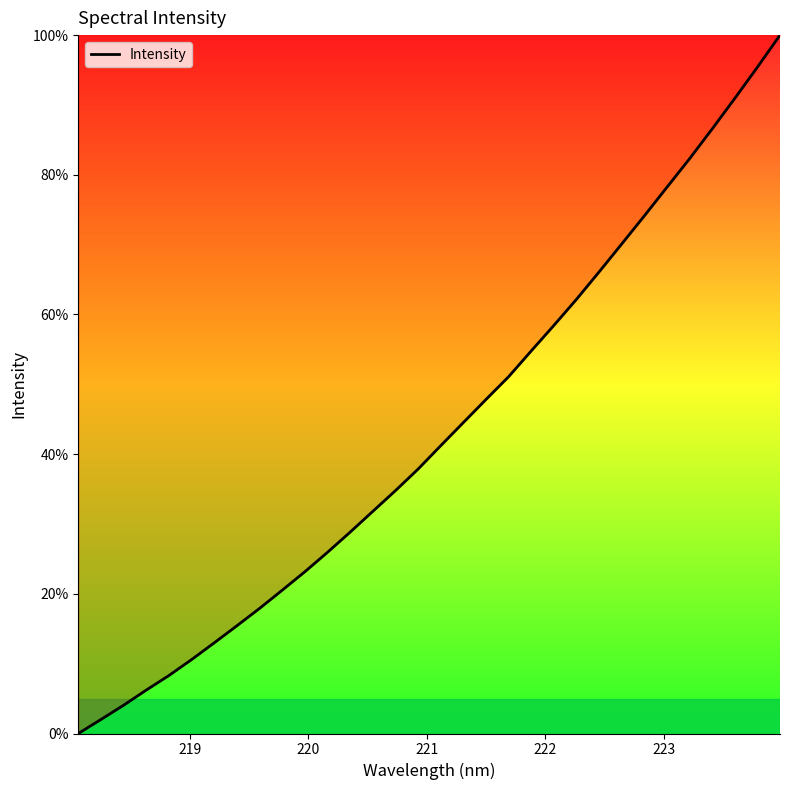

How many positive values are there?

31